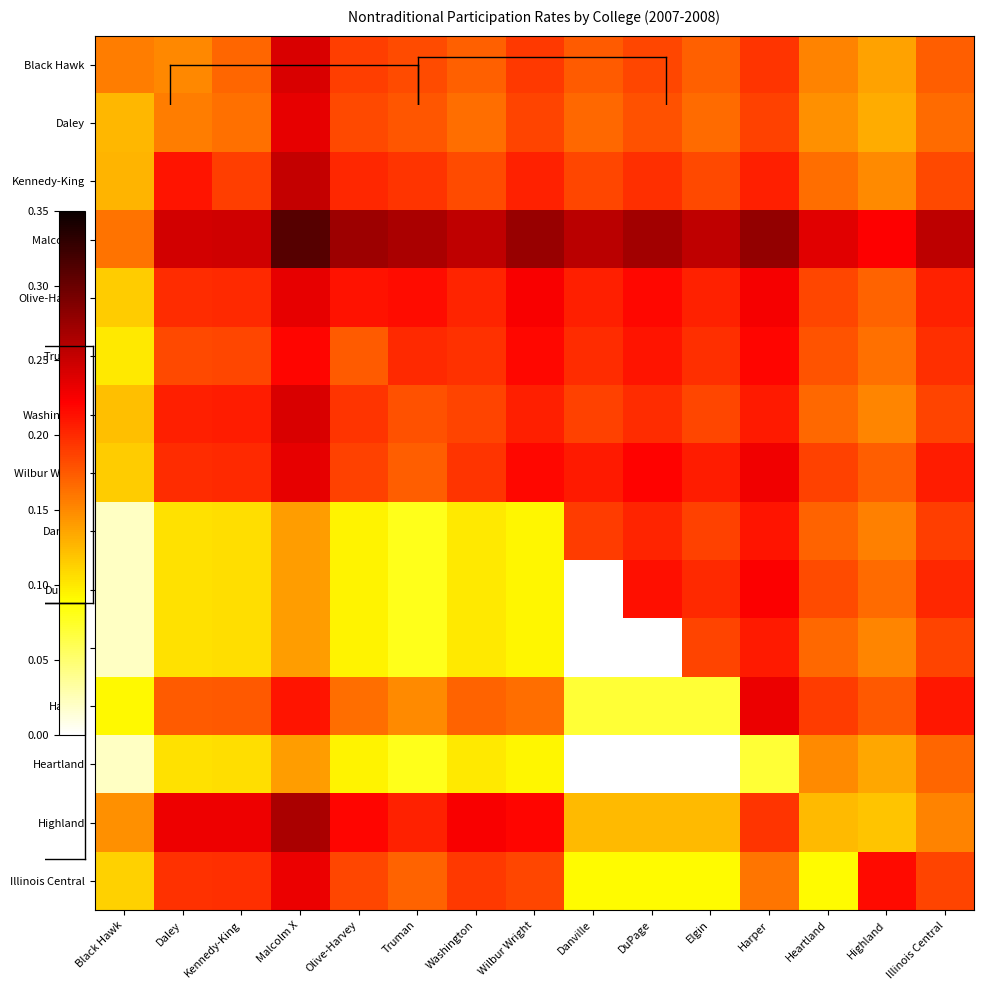

Reading left to right, transcribe all the data shown in this chart.

Black Hawk: Black Hawk=0.2	Daley=0.2	Kennedy-King=0.2	Malcolm X=0.2	Olive-Harvey=0.2	Truman=0.2	Washington=0.2	Wilbur Wright=0.2	Danville=0.2	DuPage=0.2	Elgin=0.2	Harper=0.2	Heartland=0.2	Highland=0.1	Illinois Central=0.2
Daley: Black Hawk=0.1	Daley=0.2	Kennedy-King=0.2	Malcolm X=0.2	Olive-Harvey=0.2	Truman=0.2	Washington=0.2	Wilbur Wright=0.2	Danville=0.2	DuPage=0.2	Elgin=0.2	Harper=0.2	Heartland=0.1	Highland=0.1	Illinois Central=0.2
Kennedy-King: Black Hawk=0.1	Daley=0.2	Kennedy-King=0.2	Malcolm X=0.3	Olive-Harvey=0.2	Truman=0.2	Washington=0.2	Wilbur Wright=0.2	Danville=0.2	DuPage=0.2	Elgin=0.2	Harper=0.2	Heartland=0.2	Highland=0.1	Illinois Central=0.2
Malcolm X: Black Hawk=0.2	Daley=0.2	Kennedy-King=0.2	Malcolm X=0.3	Olive-Harvey=0.3	Truman=0.3	Washington=0.3	Wilbur Wright=0.3	Danville=0.3	DuPage=0.3	Elgin=0.3	Harper=0.3	Heartland=0.2	Highland=0.2	Illinois Central=0.3
Olive-Harvey: Black Hawk=0.1	Daley=0.2	Kennedy-King=0.2	Malcolm X=0.2	Olive-Harvey=0.2	Truman=0.2	Washington=0.2	Wilbur Wright=0.2	Danville=0.2	DuPage=0.2	Elgin=0.2	Harper=0.2	Heartland=0.2	Highland=0.2	Illinois Central=0.2
Truman: Black Hawk=0.1	Daley=0.2	Kennedy-King=0.2	Malcolm X=0.2	Olive-Harvey=0.2	Truman=0.2	Washington=0.2	Wilbur Wright=0.2	Danville=0.2	DuPage=0.2	Elgin=0.2	Harper=0.2	Heartland=0.2	Highland=0.2	Illinois Central=0.2
Washington: Black Hawk=0.1	Daley=0.2	Kennedy-King=0.2	Malcolm X=0.2	Olive-Harvey=0.2	Truman=0.2	Washington=0.2	Wilbur Wright=0.2	Danville=0.2	DuPage=0.2	Elgin=0.2	Harper=0.2	Heartland=0.2	Highland=0.2	Illinois Central=0.2
Wilbur Wright: Black Hawk=0.1	Daley=0.2	Kennedy-King=0.2	Malcolm X=0.2	Olive-Harvey=0.2	Truman=0.2	Washington=0.2	Wilbur Wright=0.2	Danville=0.2	DuPage=0.2	Elgin=0.2	Harper=0.2	Heartland=0.2	Highland=0.2	Illinois Central=0.2
Danville: Black Hawk=0.0	Daley=0.1	Kennedy-King=0.1	Malcolm X=0.1	Olive-Harvey=0.1	Truman=0.1	Washington=0.1	Wilbur Wright=0.1	Danville=0.2	DuPage=0.2	Elgin=0.2	Harper=0.2	Heartland=0.2	Highland=0.2	Illinois Central=0.2
DuPage: Black Hawk=0.0	Daley=0.1	Kennedy-King=0.1	Malcolm X=0.1	Olive-Harvey=0.1	Truman=0.1	Washington=0.1	Wilbur Wright=0.1	Danville=0.0	DuPage=0.2	Elgin=0.2	Harper=0.2	Heartland=0.2	Highland=0.2	Illinois Central=0.2
Elgin: Black Hawk=0.0	Daley=0.1	Kennedy-King=0.1	Malcolm X=0.1	Olive-Harvey=0.1	Truman=0.1	Washington=0.1	Wilbur Wright=0.1	Danville=0.0	DuPage=0.0	Elgin=0.2	Harper=0.2	Heartland=0.2	Highland=0.2	Illinois Central=0.2
Harper: Black Hawk=0.1	Daley=0.2	Kennedy-King=0.2	Malcolm X=0.2	Olive-Harvey=0.2	Truman=0.1	Washington=0.2	Wilbur Wright=0.2	Danville=0.1	DuPage=0.1	Elgin=0.1	Harper=0.2	Heartland=0.2	Highland=0.2	Illinois Central=0.2
Heartland: Black Hawk=0.0	Daley=0.1	Kennedy-King=0.1	Malcolm X=0.1	Olive-Harvey=0.1	Truman=0.1	Washington=0.1	Wilbur Wright=0.1	Danville=0.0	DuPage=0.0	Elgin=0.0	Harper=0.1	Heartland=0.1	Highland=0.1	Illinois Central=0.2
Highland: Black Hawk=0.1	Daley=0.2	Kennedy-King=0.2	Malcolm X=0.3	Olive-Harvey=0.2	Truman=0.2	Washington=0.2	Wilbur Wright=0.2	Danville=0.1	DuPage=0.1	Elgin=0.1	Harper=0.2	Heartland=0.1	Highland=0.1	Illinois Central=0.2
Illinois Central: Black Hawk=0.1	Daley=0.2	Kennedy-King=0.2	Malcolm X=0.2	Olive-Harvey=0.2	Truman=0.2	Washington=0.2	Wilbur Wright=0.2	Danville=0.1	DuPage=0.1	Elgin=0.1	Harper=0.2	Heartland=0.1	Highland=0.2	Illinois Central=0.2